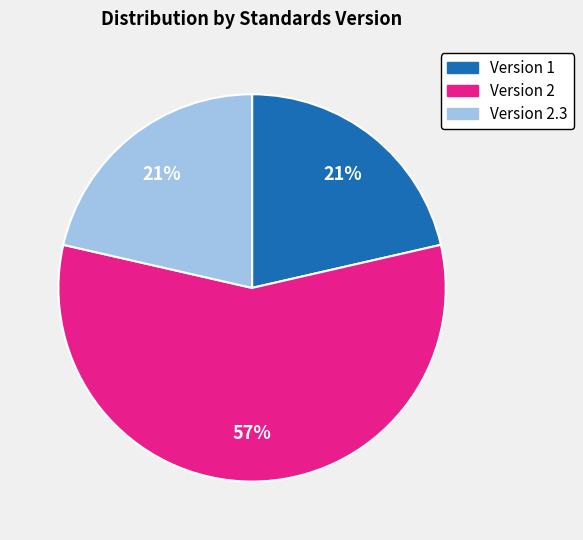

To the nearest percent, what percentage of the pie is Version 2.3?

21%